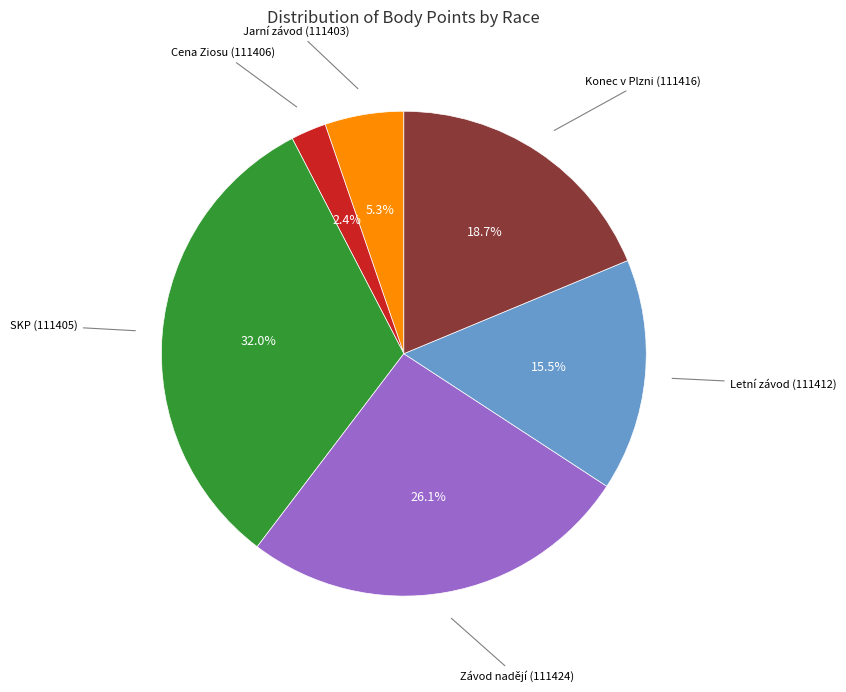

Does any single category account for the majority?

No